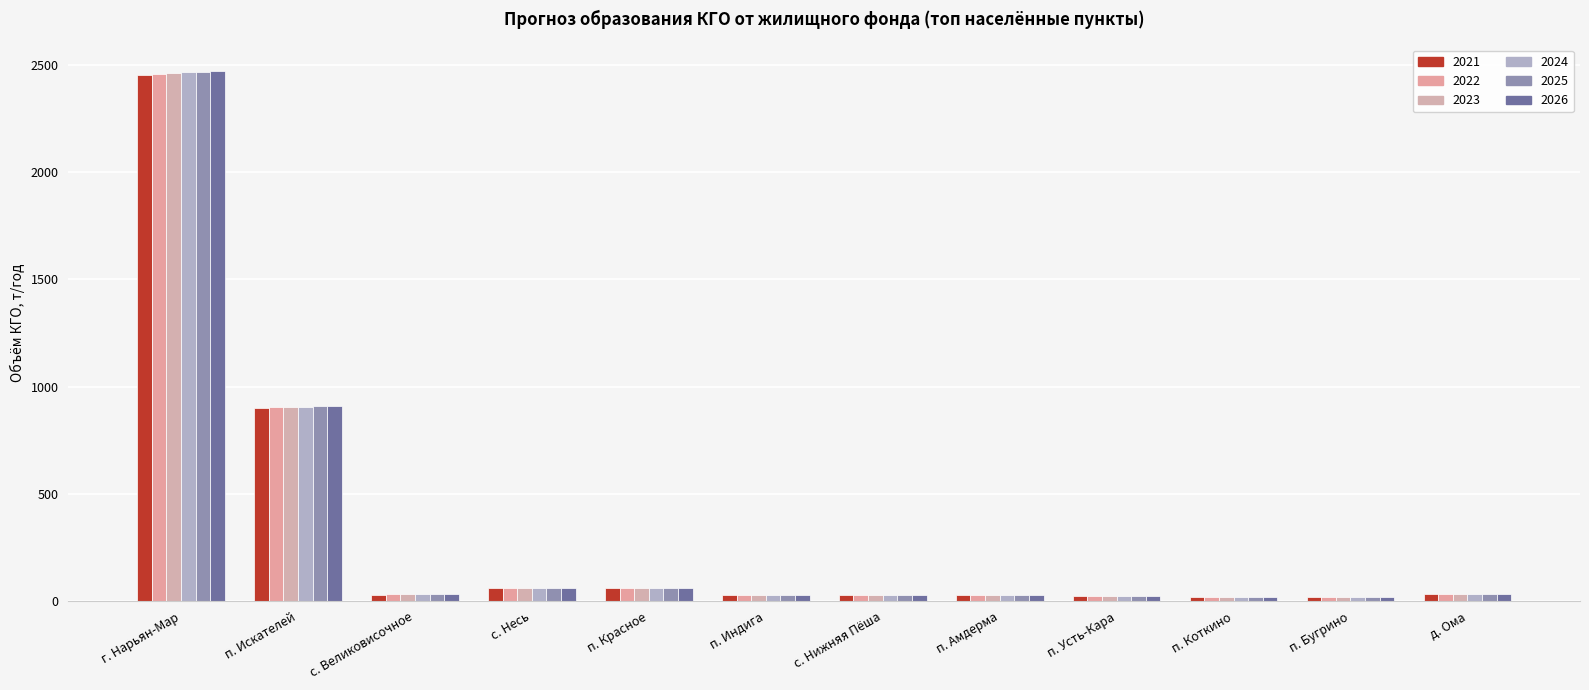

List the labels in order of 2024 value, largest first.

г. Нарьян-Мар, п. Искателей, п. Красное, с. Несь, д. Ома, с. Великовисочное, п. Индига, с. Нижняя Пёша, п. Амдерма, п. Усть-Кара, п. Коткино, п. Бугрино